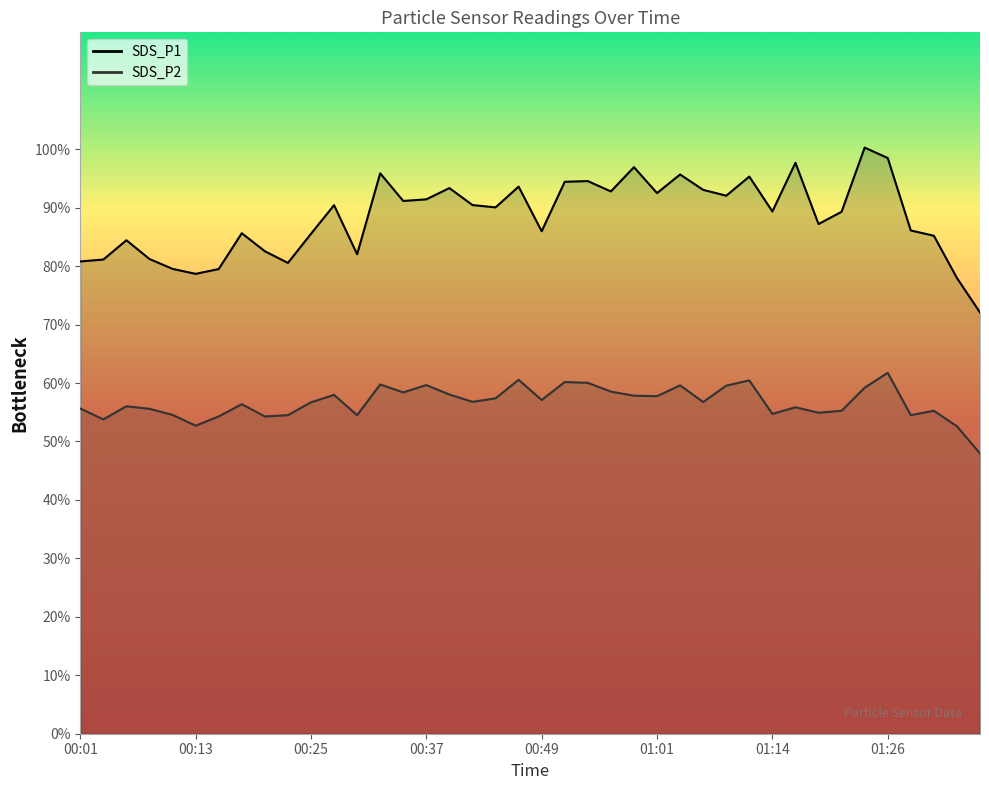

Reading left to right, what are all the values shown in this chart?

SDS_P1: 00:01=80.8	00:03=81.1	00:06=84.4	00:08=81.2	00:10=79.5	00:13=78.7	00:15=79.5	00:18=85.6	00:20=82.5	00:23=80.5	00:25=85.5	00:27=90.4	00:30=82.0	00:32=95.9	00:35=91.2	00:37=91.4	00:40=93.3	00:42=90.5	00:44=90.0	00:47=93.6	00:49=86.0	00:52=94.4	00:54=94.5	00:57=92.8	00:59=96.9	01:01=92.5	01:04=95.7	01:06=93.0	01:09=92.0	01:11=95.3	01:14=89.3	01:16=97.7	01:18=87.2	01:21=89.3	01:23=100.3	01:26=98.5	01:28=86.1	01:31=85.2	01:33=78.0	01:35=72.1
SDS_P2: 00:01=55.6	00:03=53.8	00:06=56.0	00:08=55.6	00:10=54.5	00:13=52.7	00:15=54.3	00:18=56.4	00:20=54.3	00:23=54.5	00:25=56.7	00:27=58.0	00:30=54.5	00:32=59.8	00:35=58.4	00:37=59.6	00:40=58.0	00:42=56.8	00:44=57.4	00:47=60.5	00:49=57.1	00:52=60.2	00:54=60.0	00:57=58.5	00:59=57.8	01:01=57.8	01:04=59.6	01:06=56.8	01:09=59.5	01:11=60.5	01:14=54.7	01:16=55.9	01:18=54.9	01:21=55.2	01:23=59.2	01:26=61.8	01:28=54.5	01:31=55.2	01:33=52.6	01:35=48.0